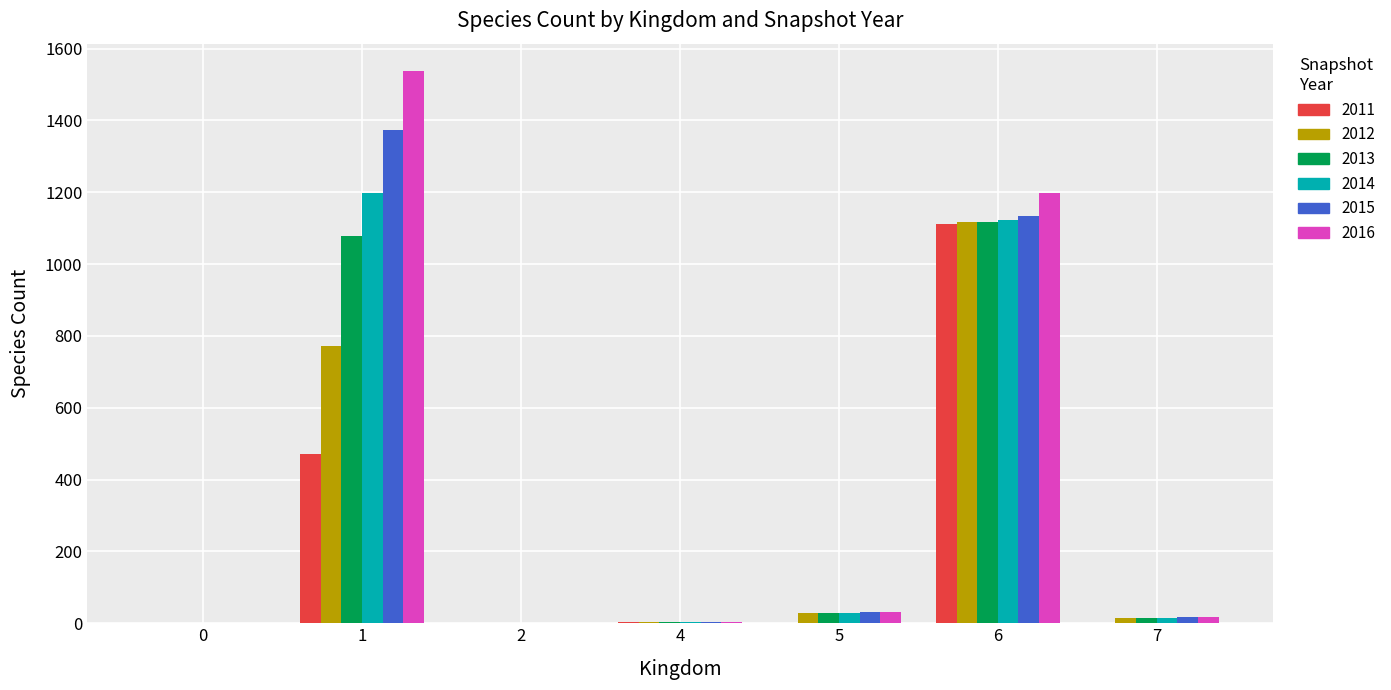

Count the number of data series in this chart.

6